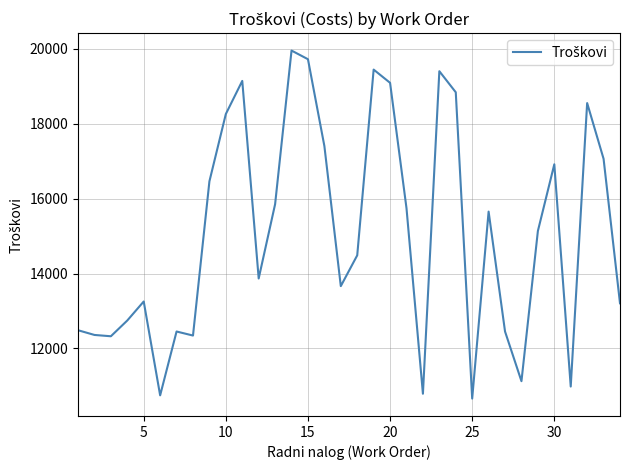

What is the difference between the maximum and minimum values?

9288